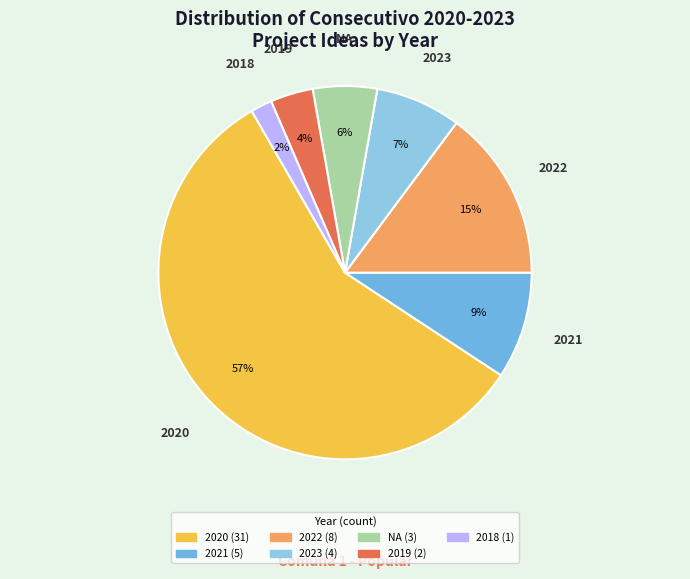

To the nearest percent, what percentage of the pie is 2023?

7%